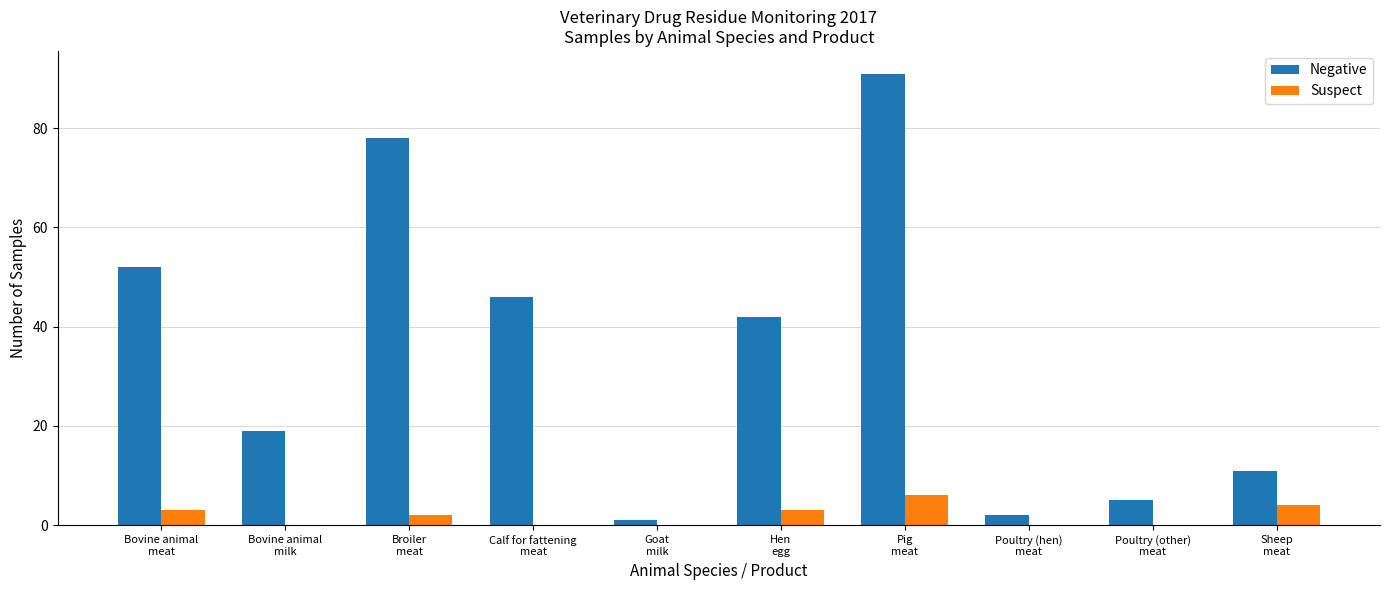

Which series has the largest total across all categories?

Negative